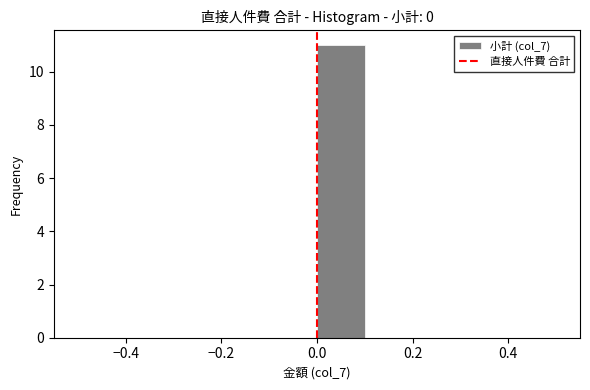

Reading left to right, transcribe this chart: for each bar, give the range it covers on the x-axis and its height. The values are not printed on the chart, so give them approximately, as read against the axis.

-0.5 to -0.4: 0
-0.4 to -0.3: 0
-0.3 to -0.2: 0
-0.2 to -0.1: 0
-0.1 to 0.0: 0
0.0 to 0.1: 11
0.1 to 0.2: 0
0.2 to 0.3: 0
0.3 to 0.4: 0
0.4 to 0.5: 0